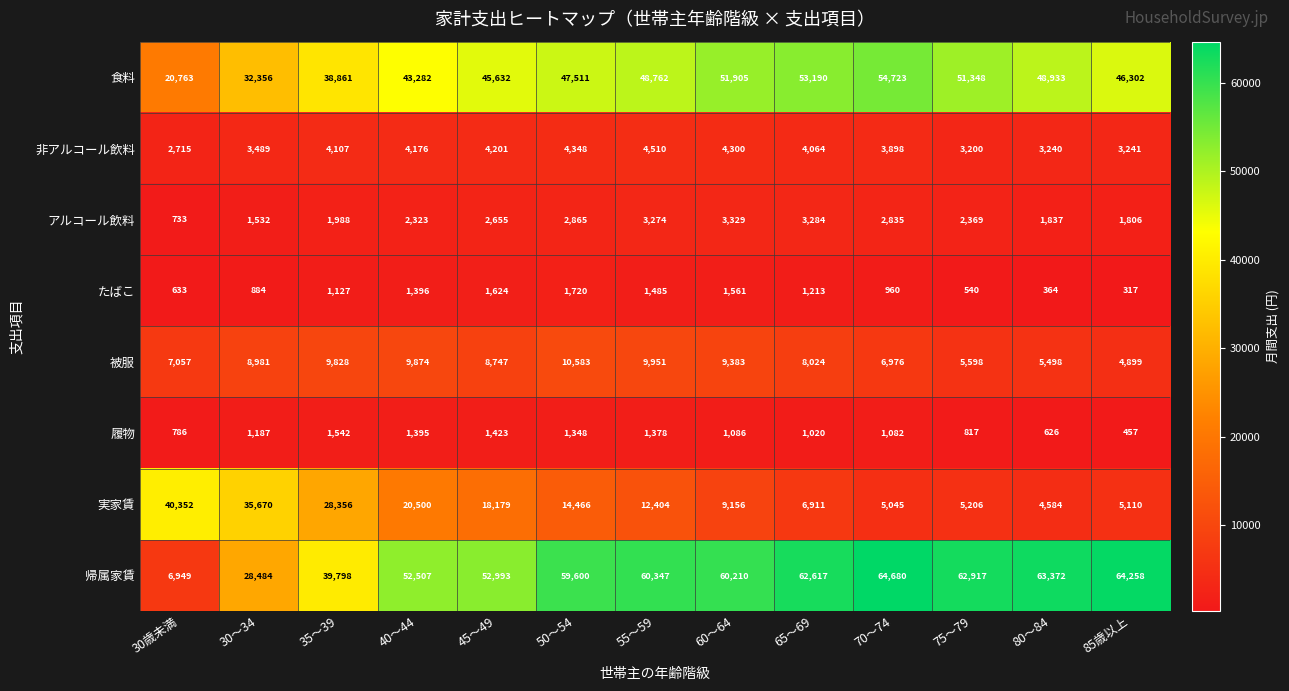

At how many categories does at least one series exceed 14454?

13